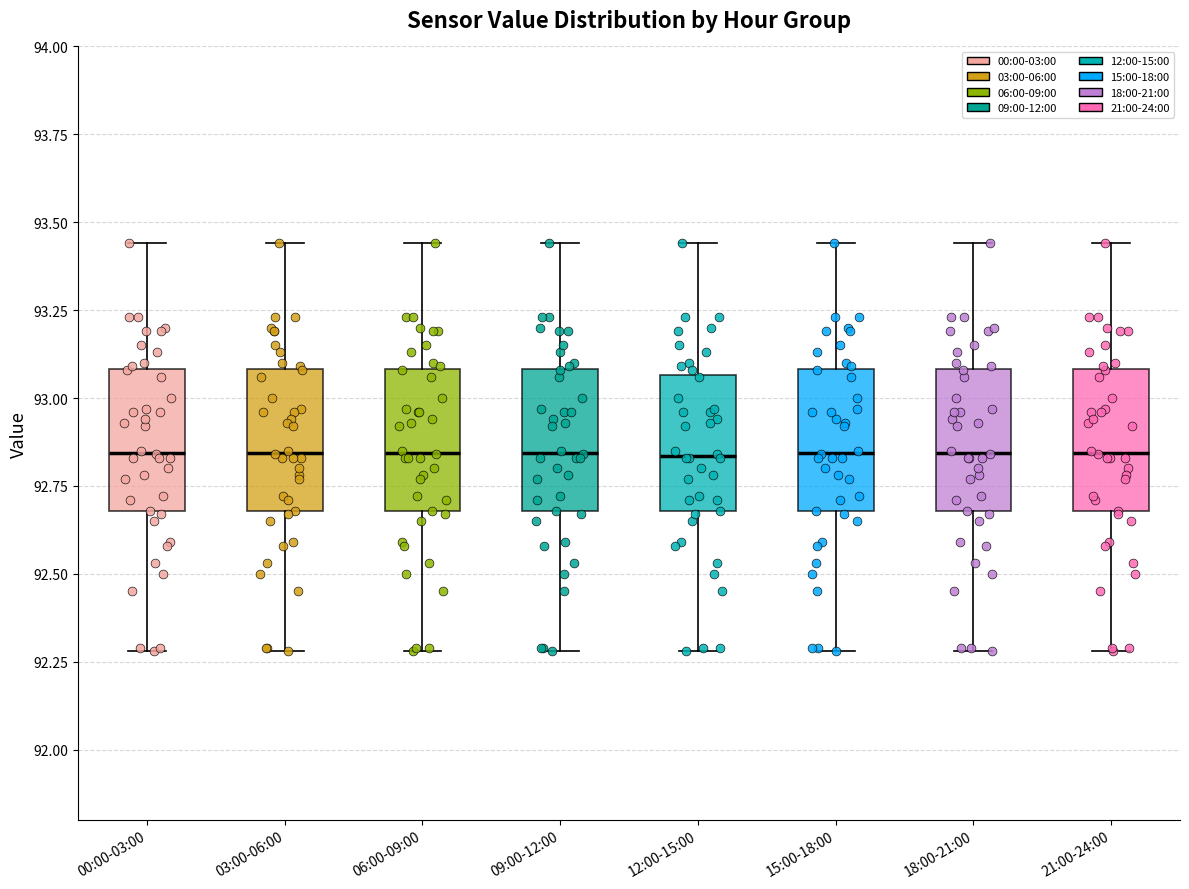

Where is the upper edge of the box for 09:00-12:00 on the y-axis? The values are not printed on the chart, so give them approximately, as read against the axis.

93.10